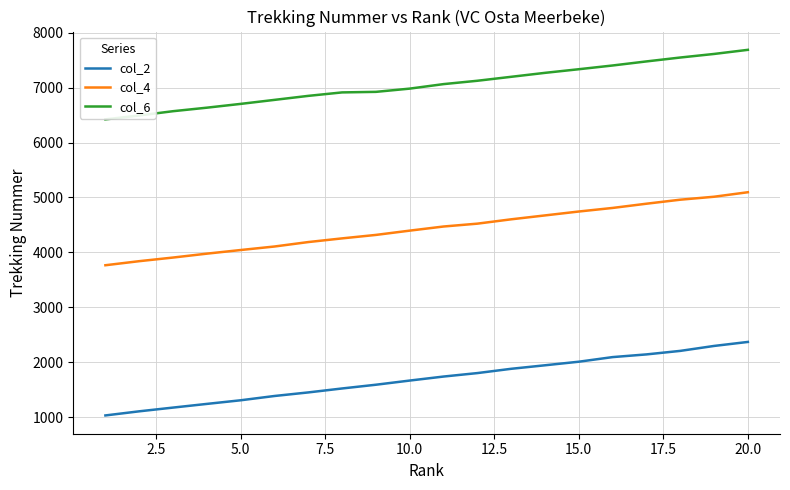

What is the difference between the second highest and second lowest values in the col_4 series?

1173